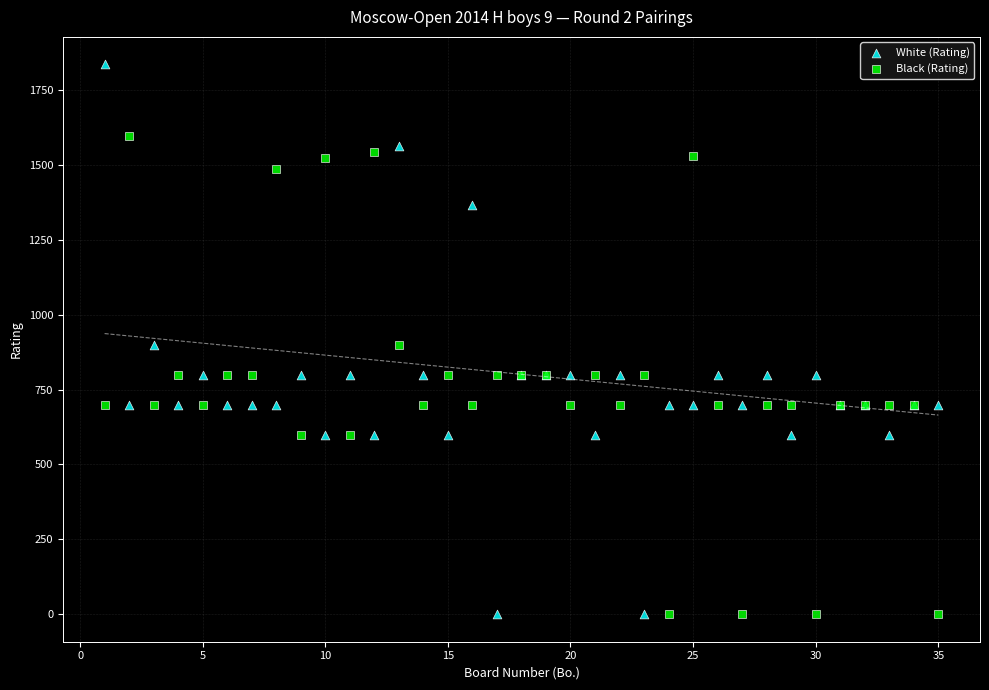

What is the X range (max minus min) for the scatter plot?

34